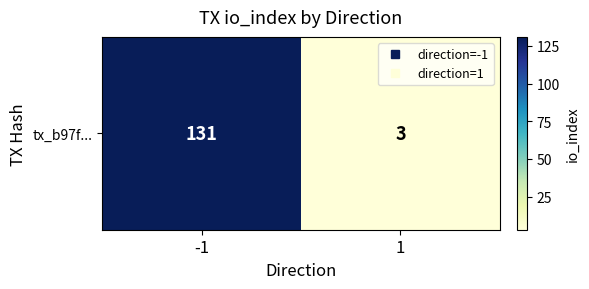

Between 1 and -1, which is larger?

-1